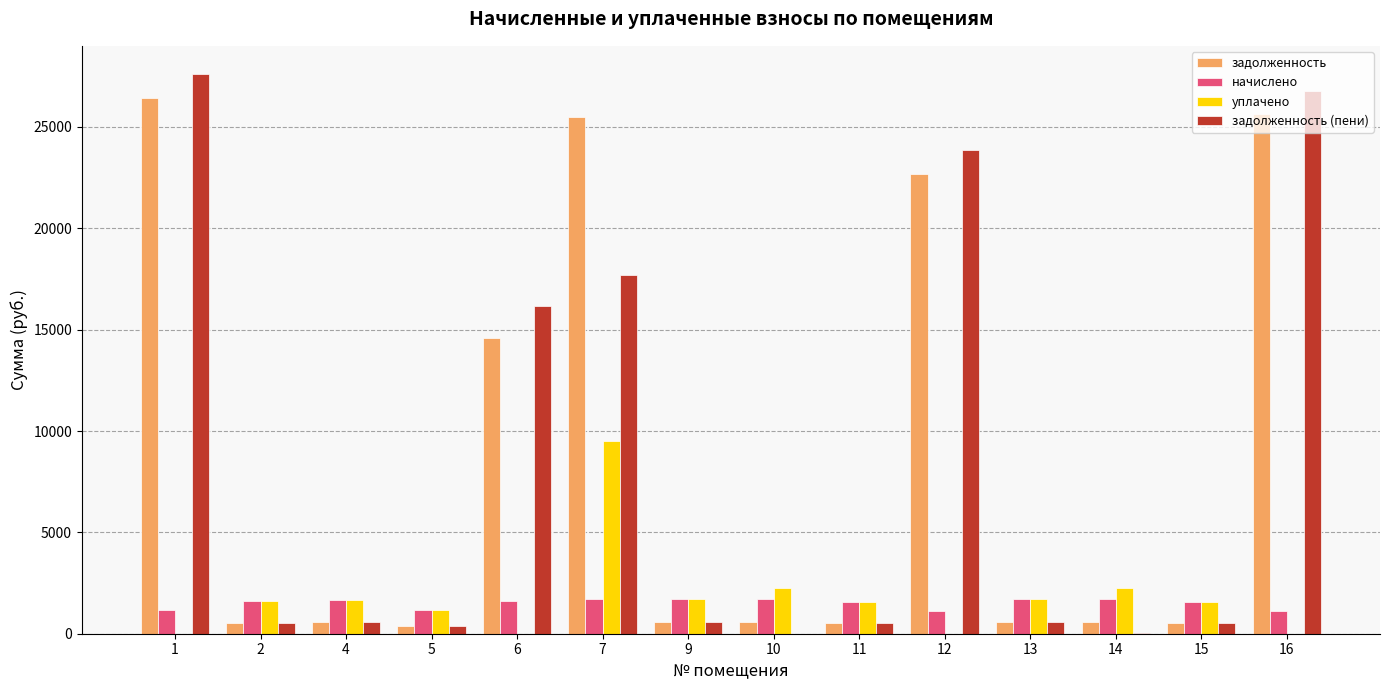

The value of уплачено at 9 is 1697.4. True or false?

True